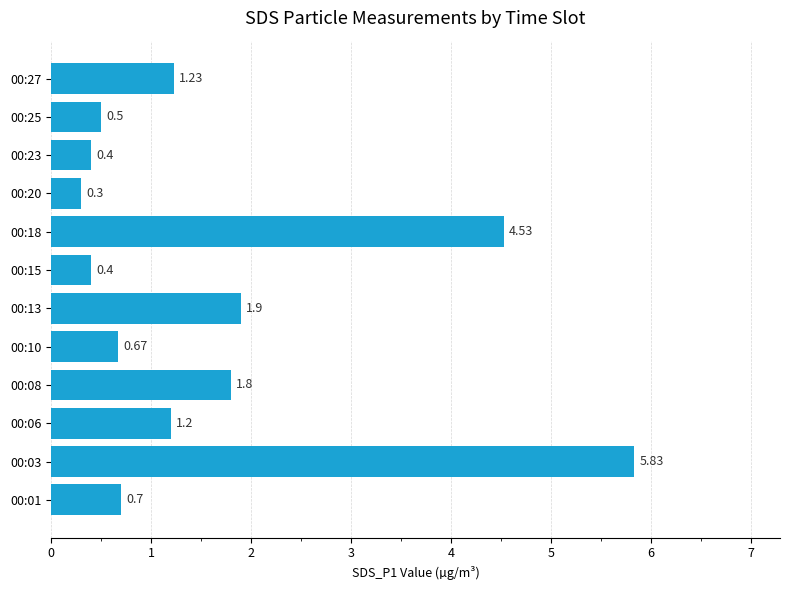

What is the average value?

1.6